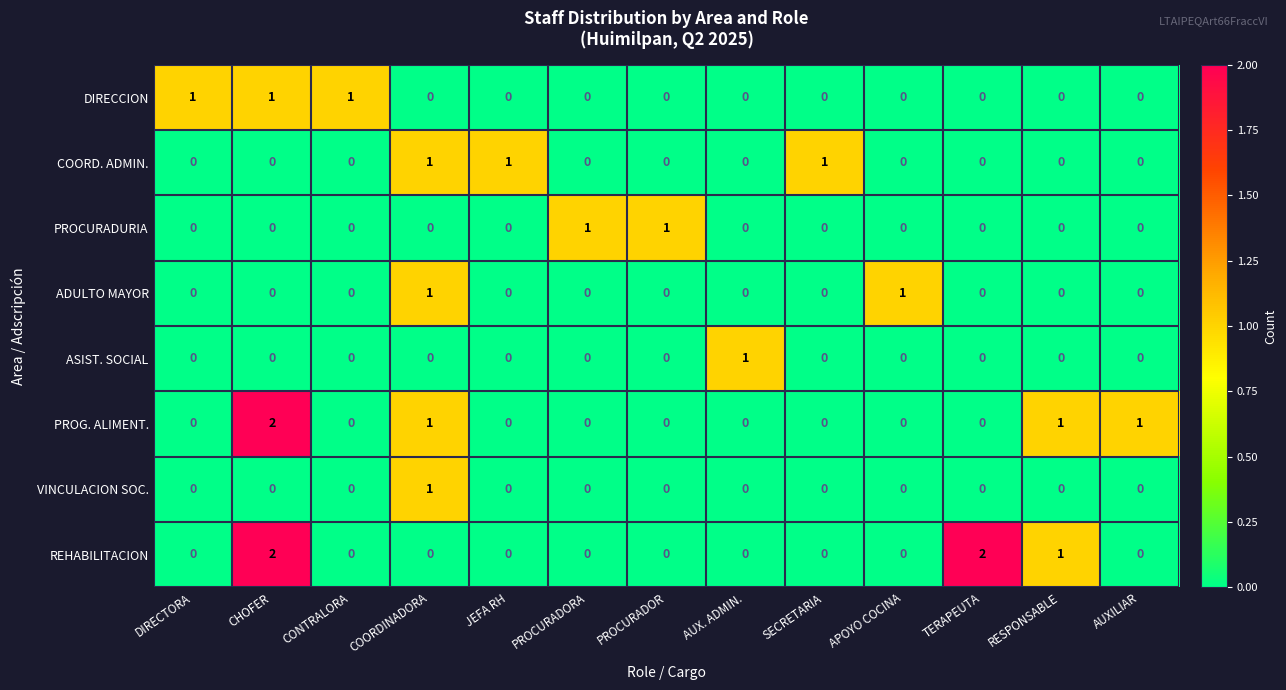

How many PROG. ALIMENT. values are between 0 and 1?

12